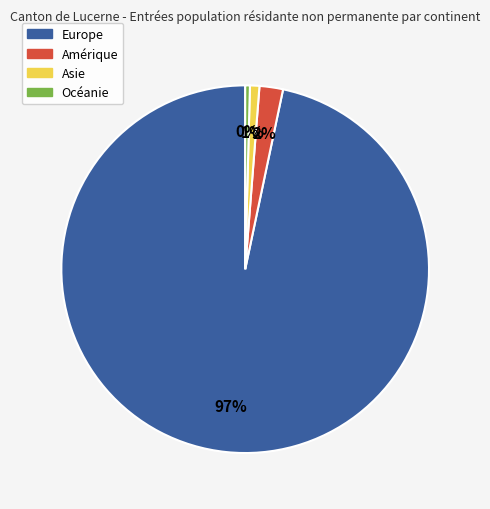

Which slice represents more than half of the pie?

Europe